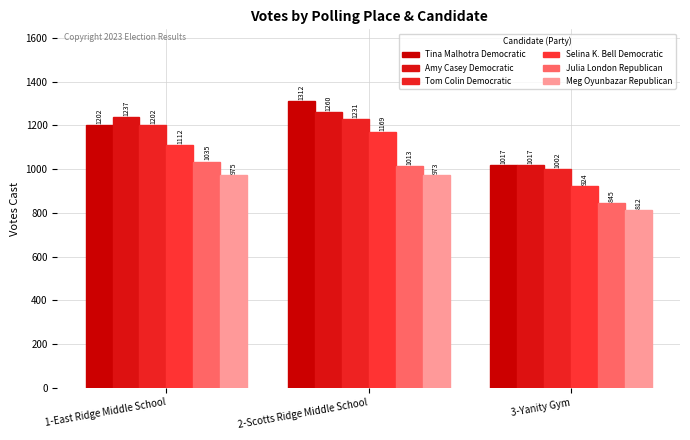

How many data points does each series have?

3